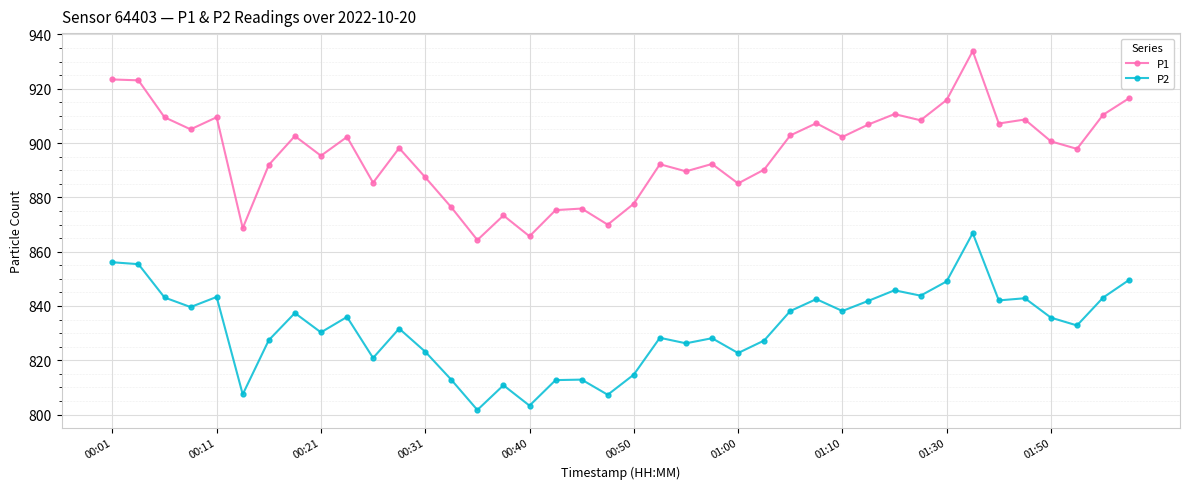

True or false: P2 has more than 1 interior local peaks.

True